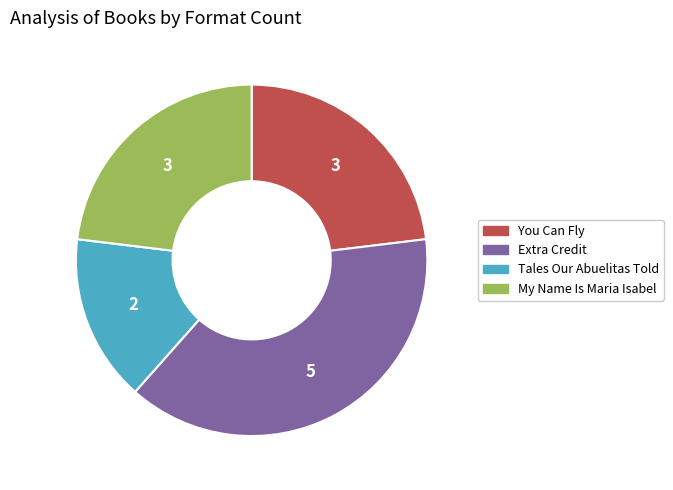

Does Extra Credit account for over 50% of the chart?

No